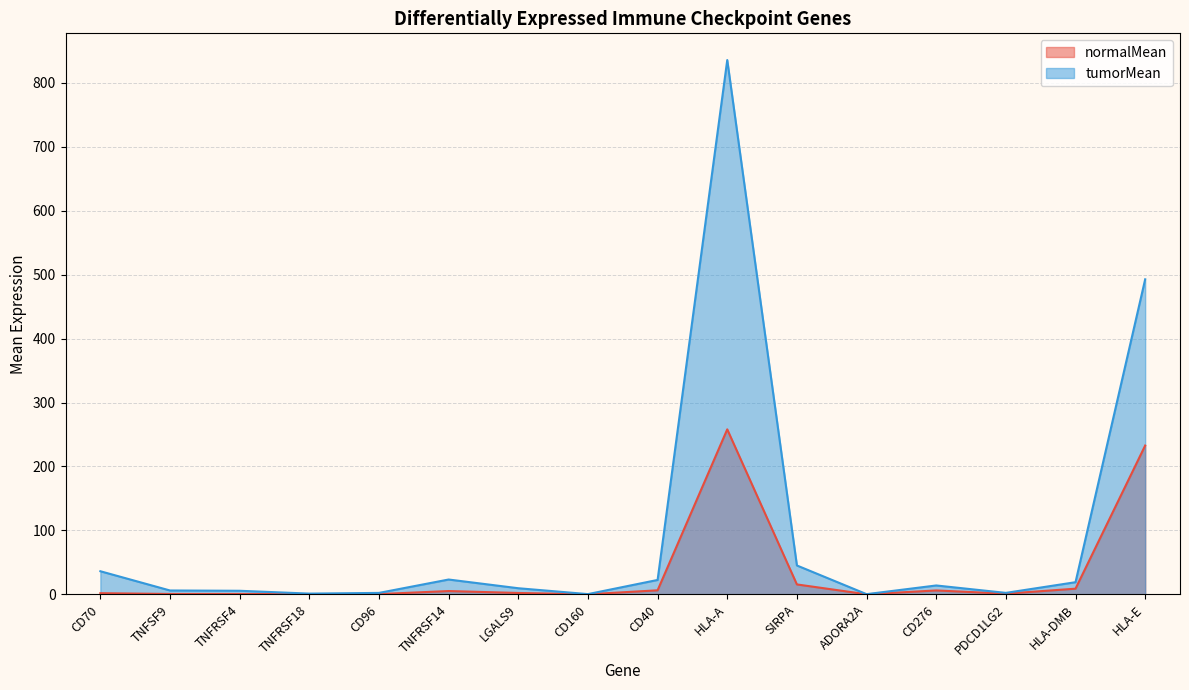

Reading left to right, extract all data points from this chart.

normalMean: 1.8	0.6	0.6	0.2	0.4	5.2	2.1	0.1	6.3	258.1	15.5	0.1	6.1	1.0	8.8	232.7
tumorMean: 36.1	6.0	5.6	1.2	2.2	23.2	9.5	0.4	22.5	835.8	45.1	0.3	13.9	2.3	19.0	492.8